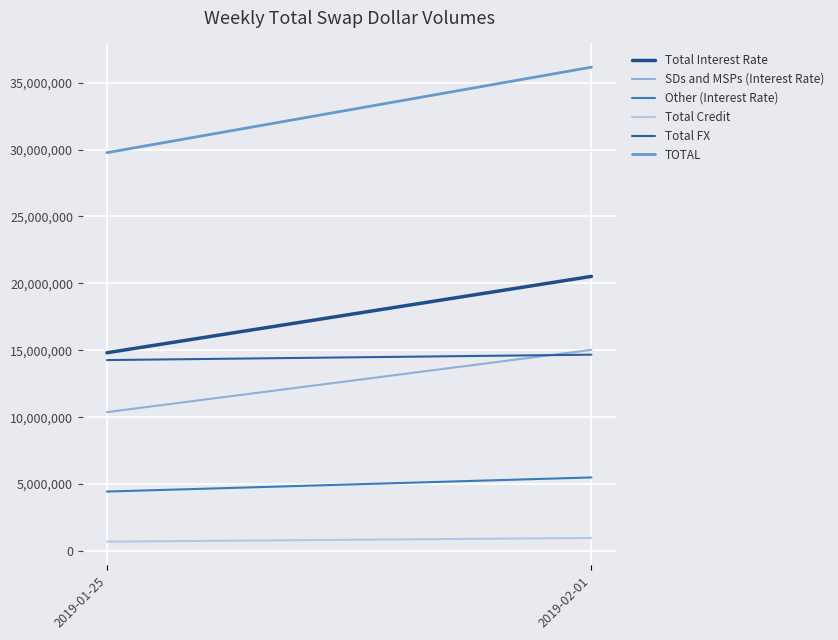

What is the highest value of the TOTAL series?

36163074